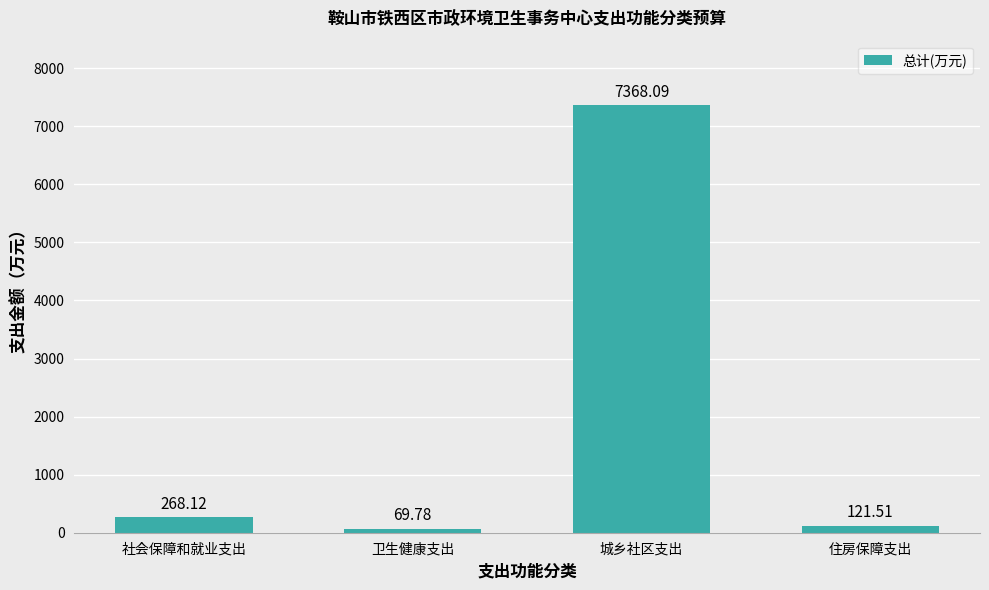

What is the ratio of the value at 住房保障支出 to the value at 社会保障和就业支出?

0.5